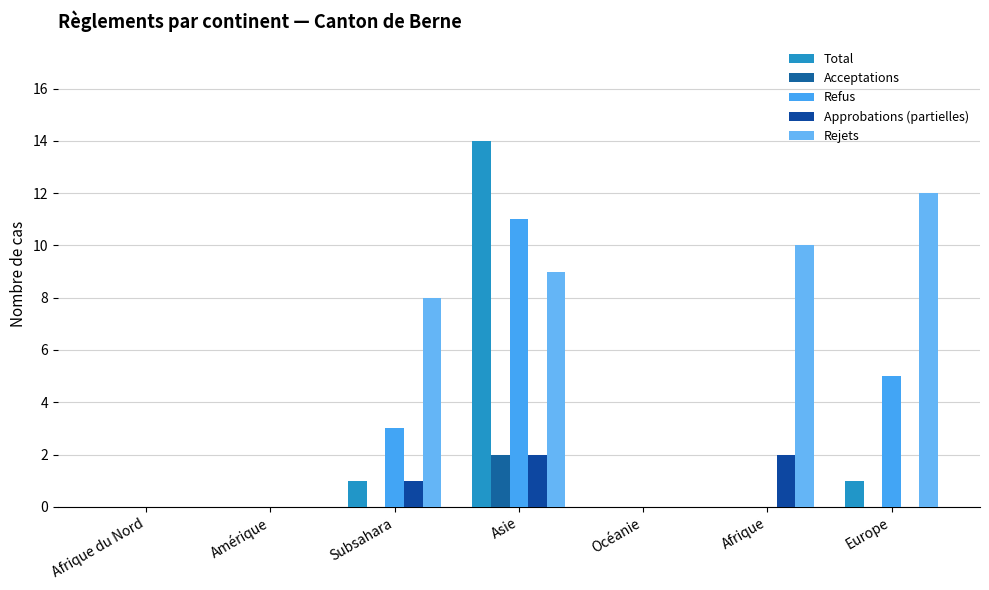

Does the chart contain stacked bars?

No